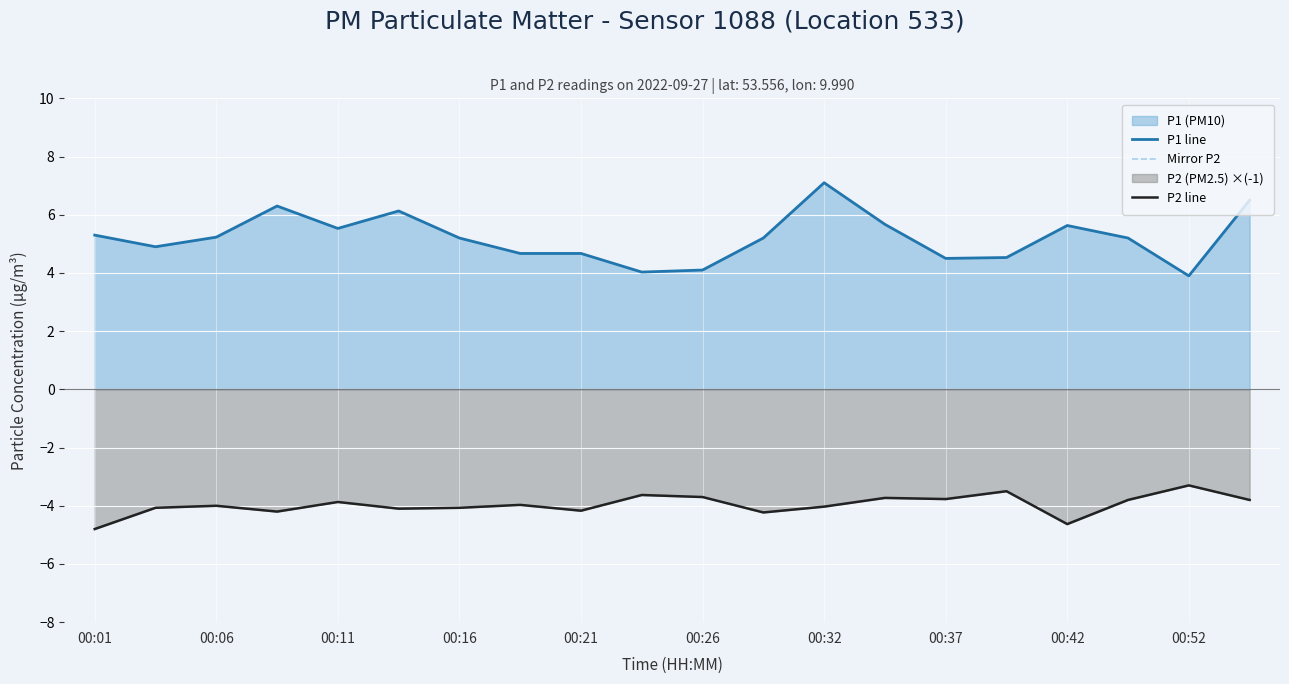

Is the value of Mirror P2 at 00:42 greater than the value of P2 line at 00:37?

No